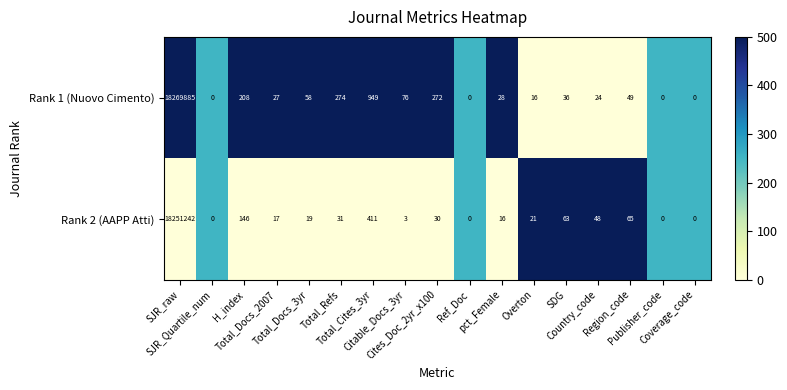

What is the difference between the second highest and minimum values in the Rank 2 (AAPP Atti) series?

411